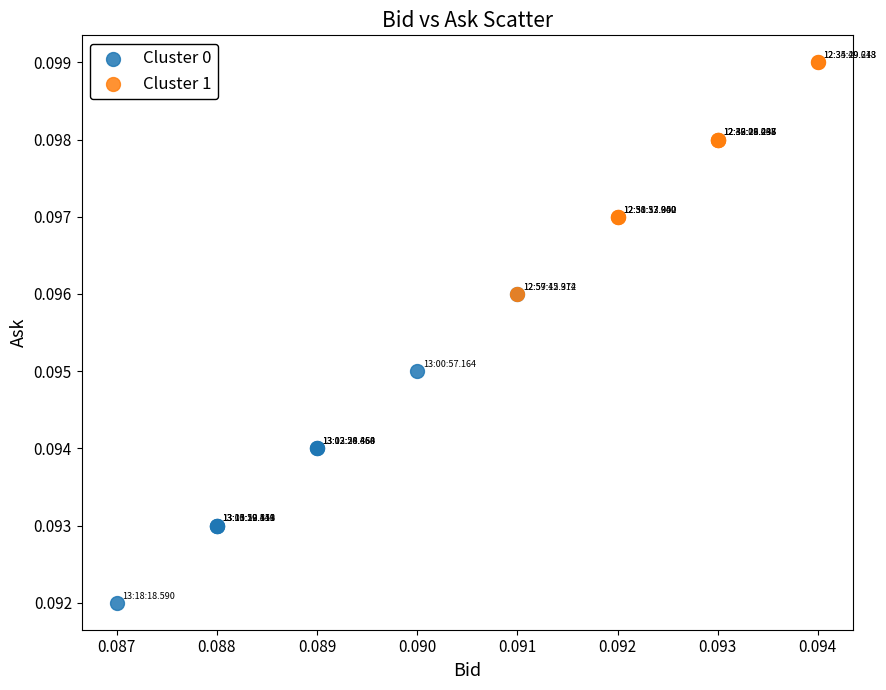

Which series has the largest Y range (max minus min)?

Cluster 0